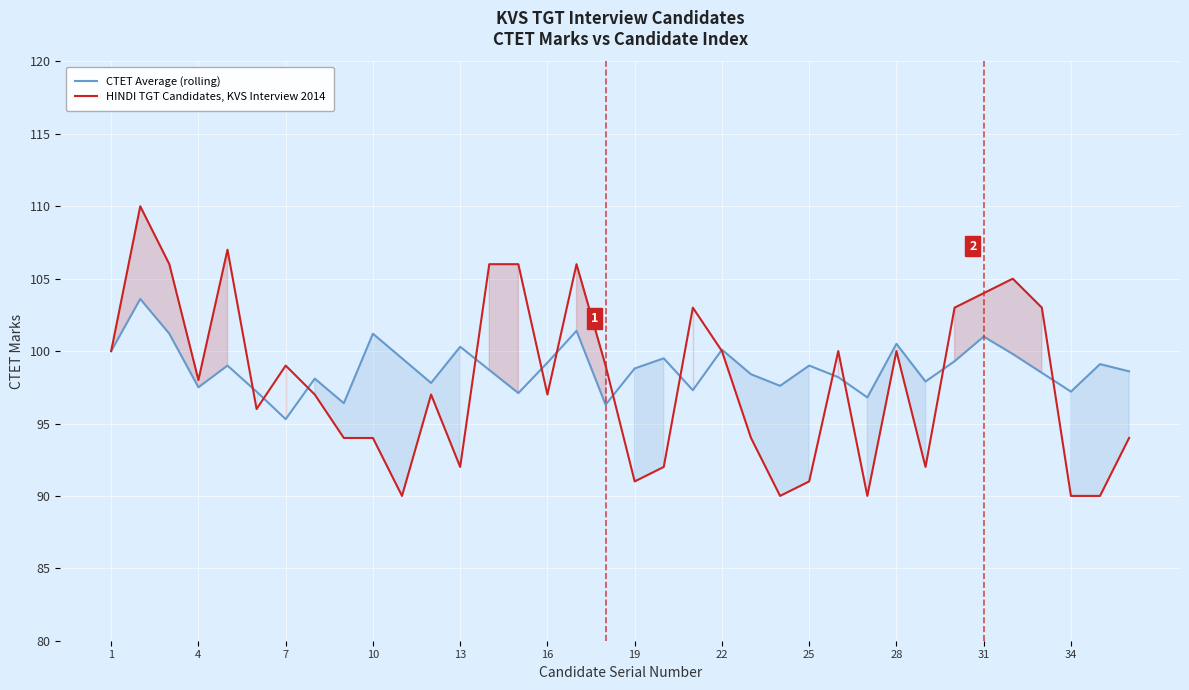

How many times do HINDI TGT Candidates, KVS Interview 2014 and CTET Average (rolling) cross each other?

13